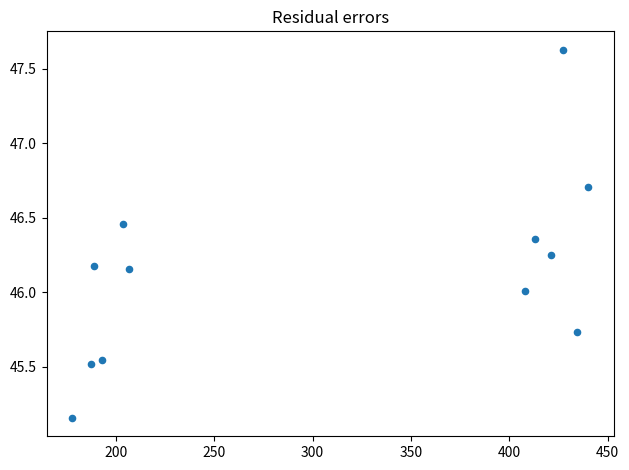

What is the average X value?

308.5